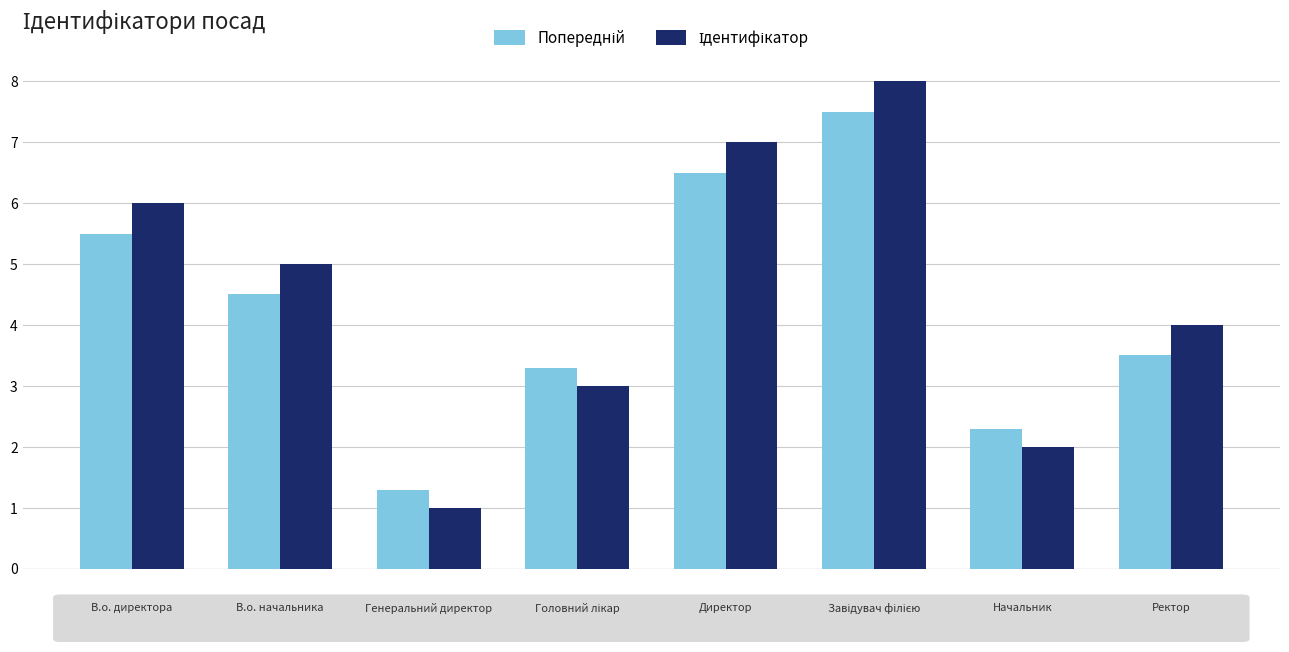

What is the minimum value shown in the chart?

1.0